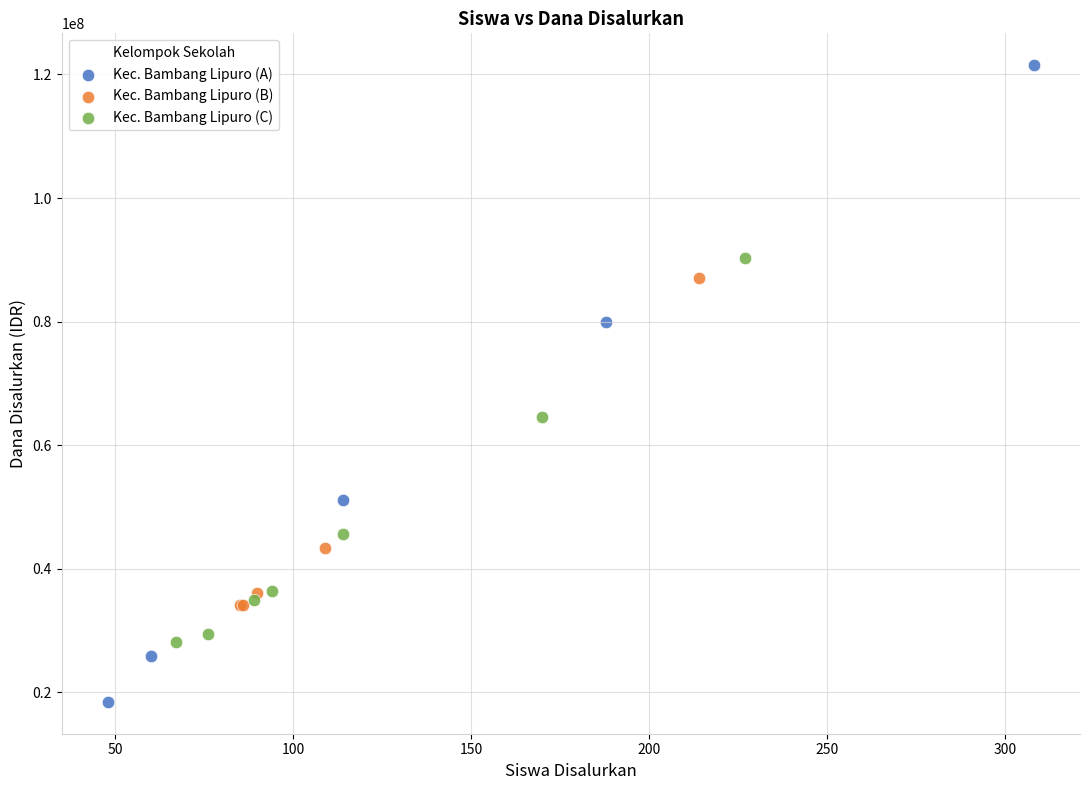

Which series reaches the maximum Y coordinate?

Kec. Bambang Lipuro (A)